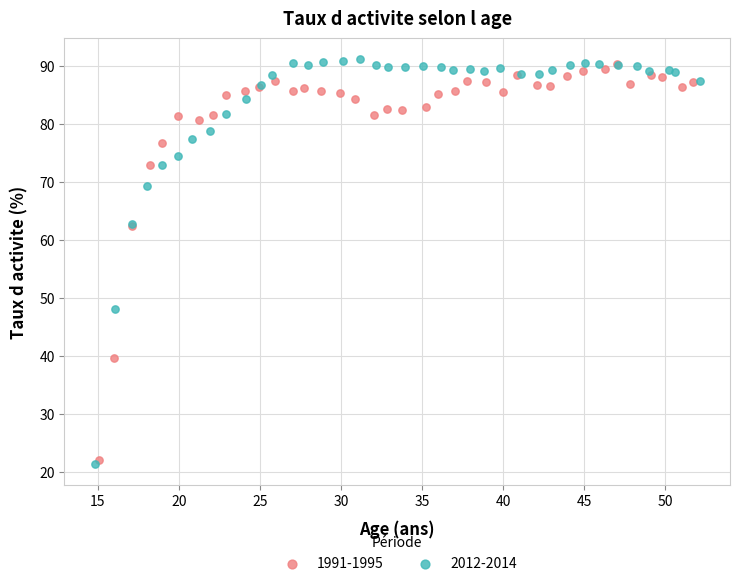

Which series contains the lowest Y value?

2012-2014